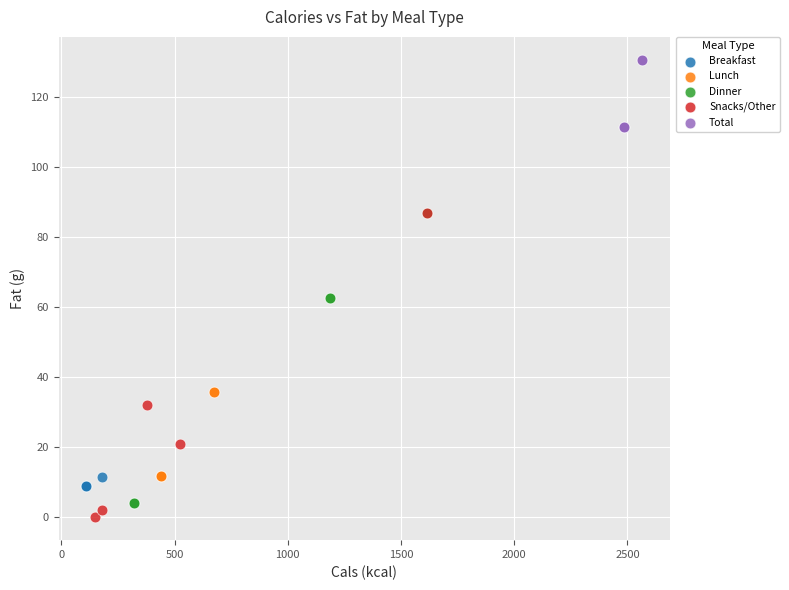

Which series reaches the maximum Y coordinate?

Total